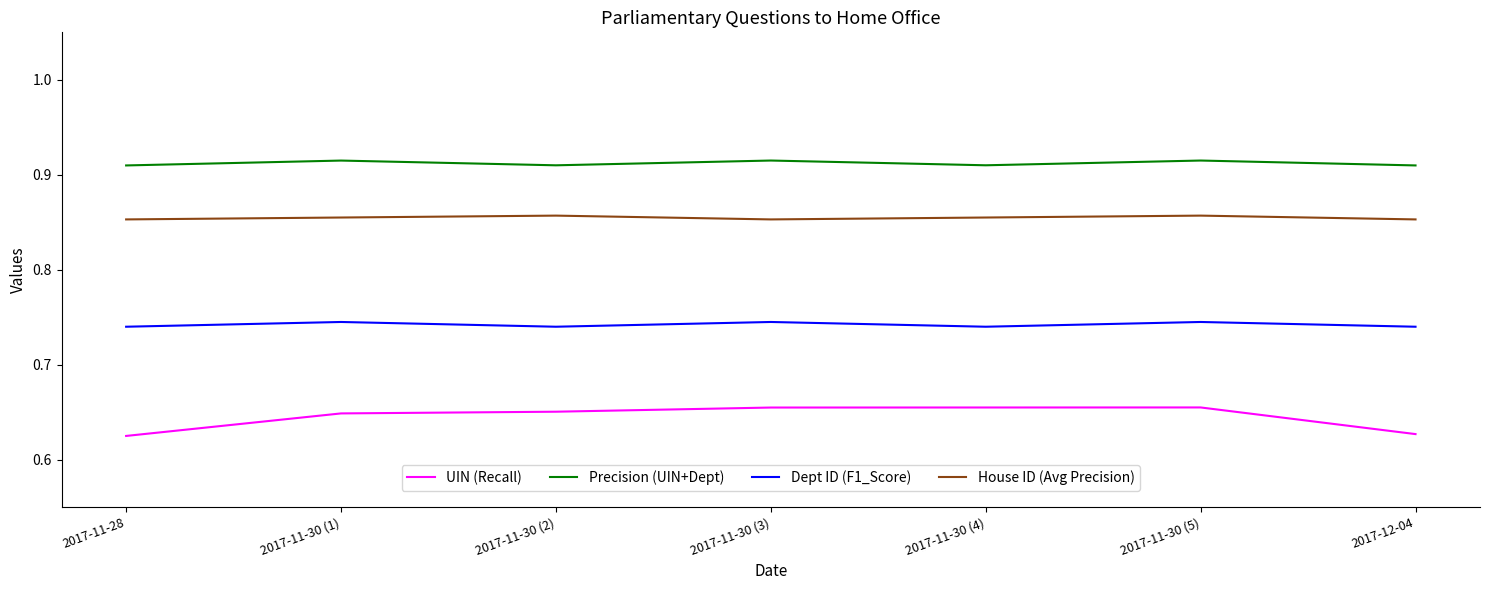

Does the chart have visible grid lines?

No